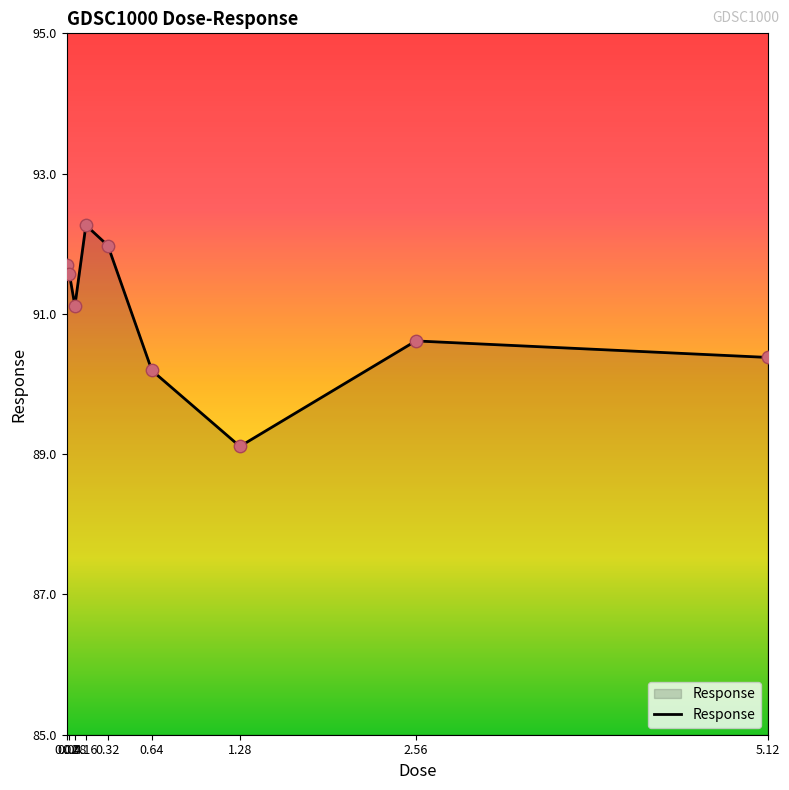

What is the change in value from 0.16 to 2.56?

-1.6